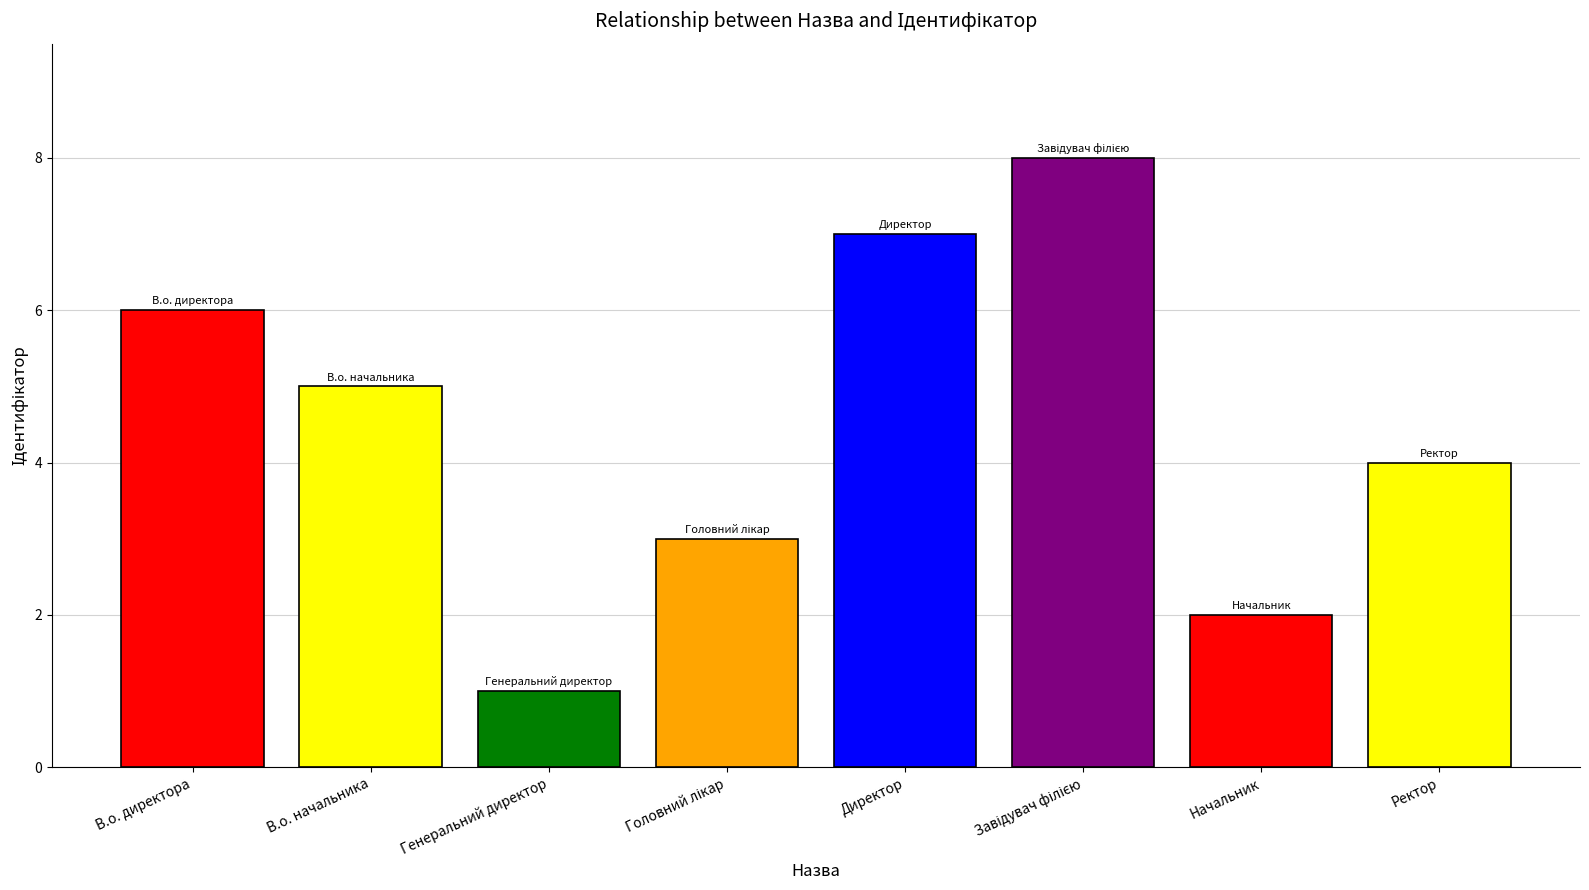

What is the sum of all values?

36